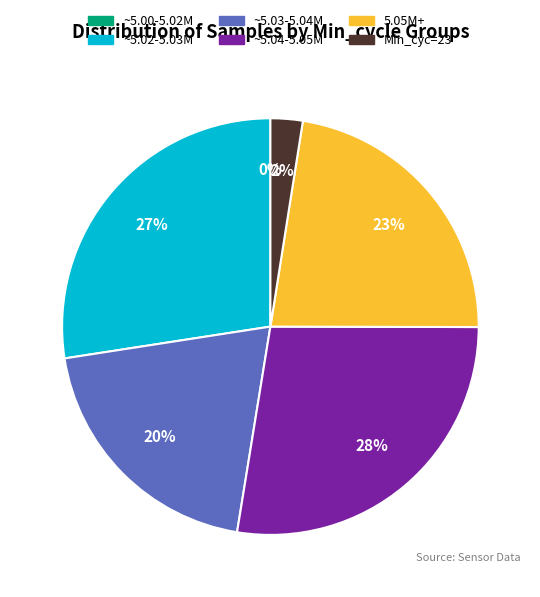

What percentage is the 28 slice, to the nearest percent?

3%